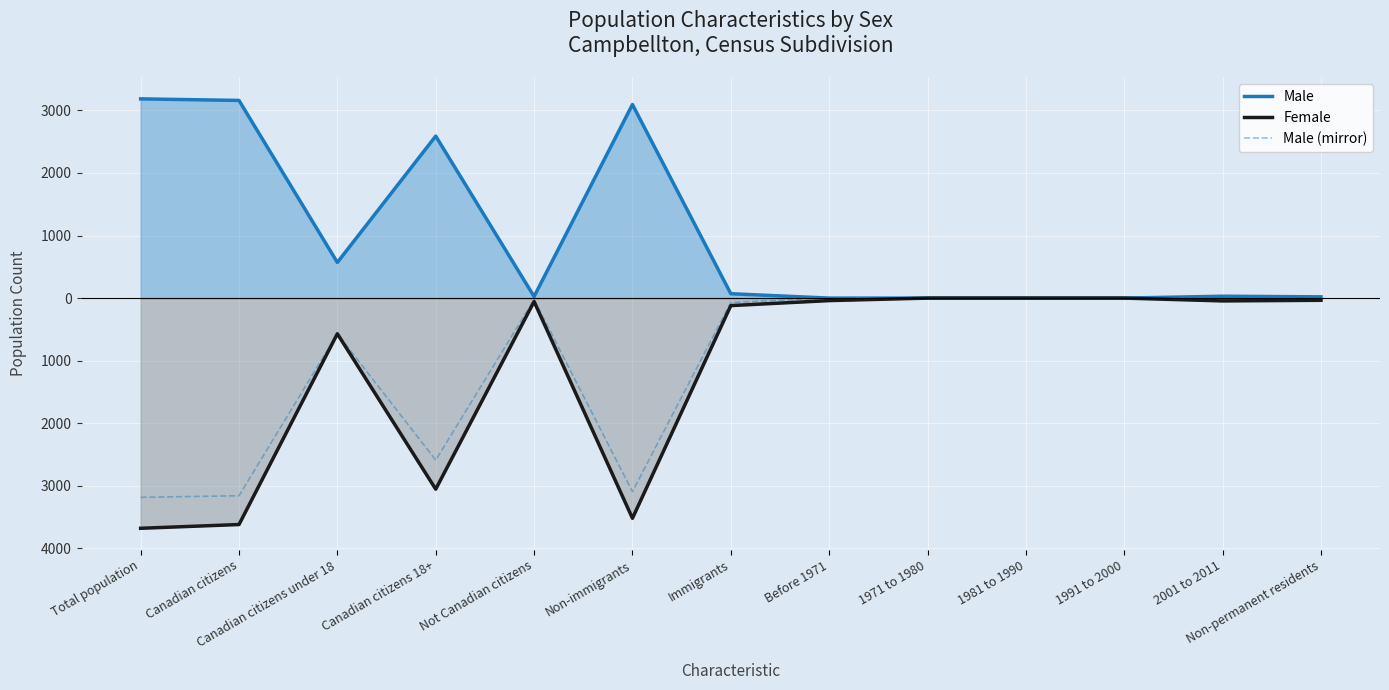

True or false: Female has a value of 0 at 1981 to 1990.

True